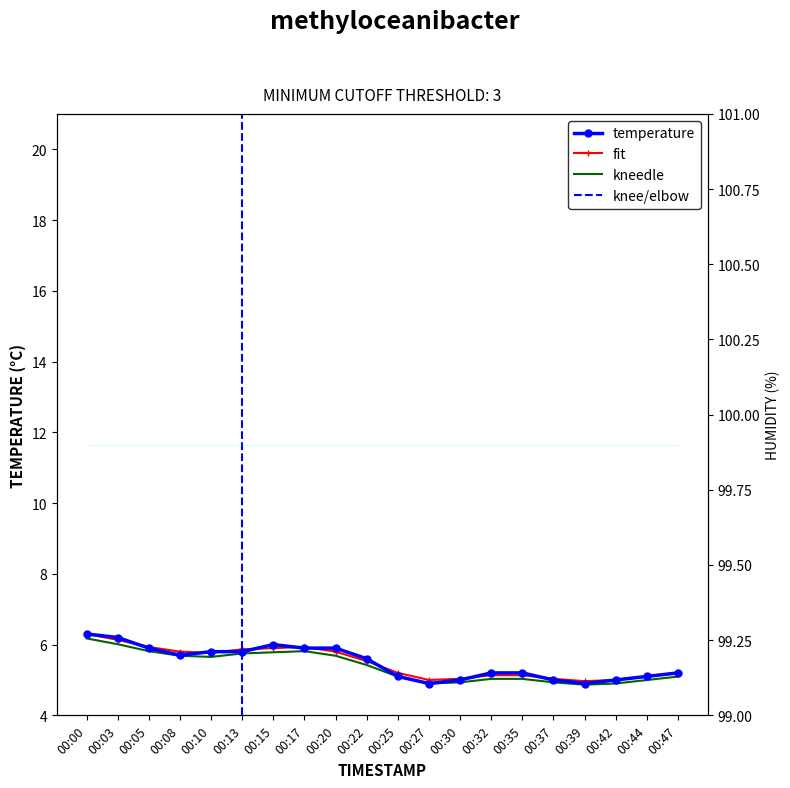

What is the difference between the second highest and minimum values?

1.3